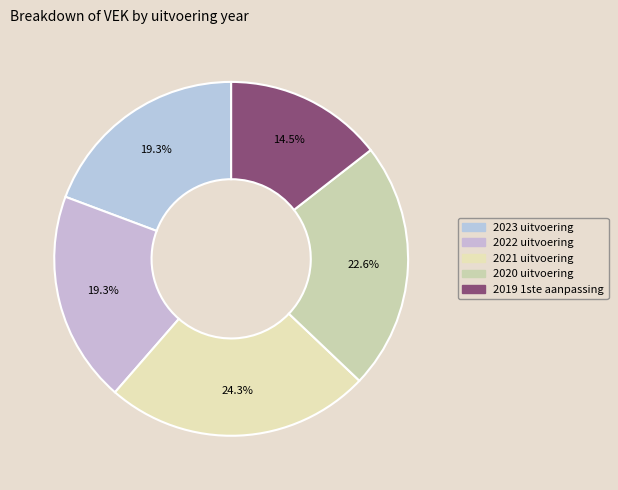

Which slice is the largest?

2021 uitvoering